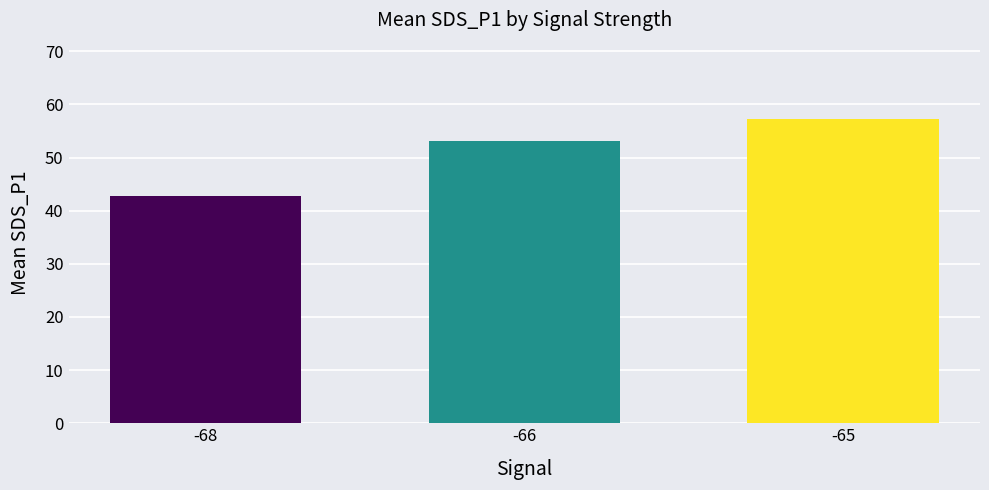

How many values are below 53?

1